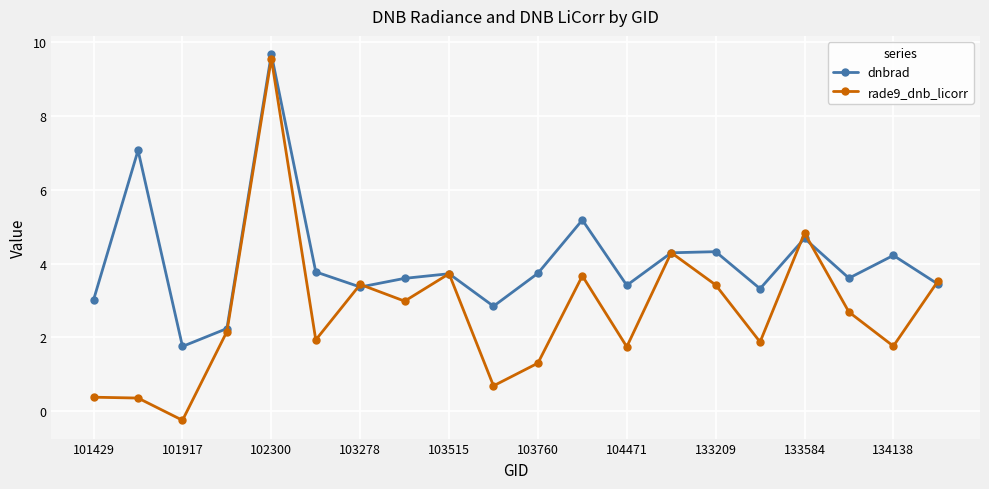

Which series has the largest total across all categories?

dnbrad